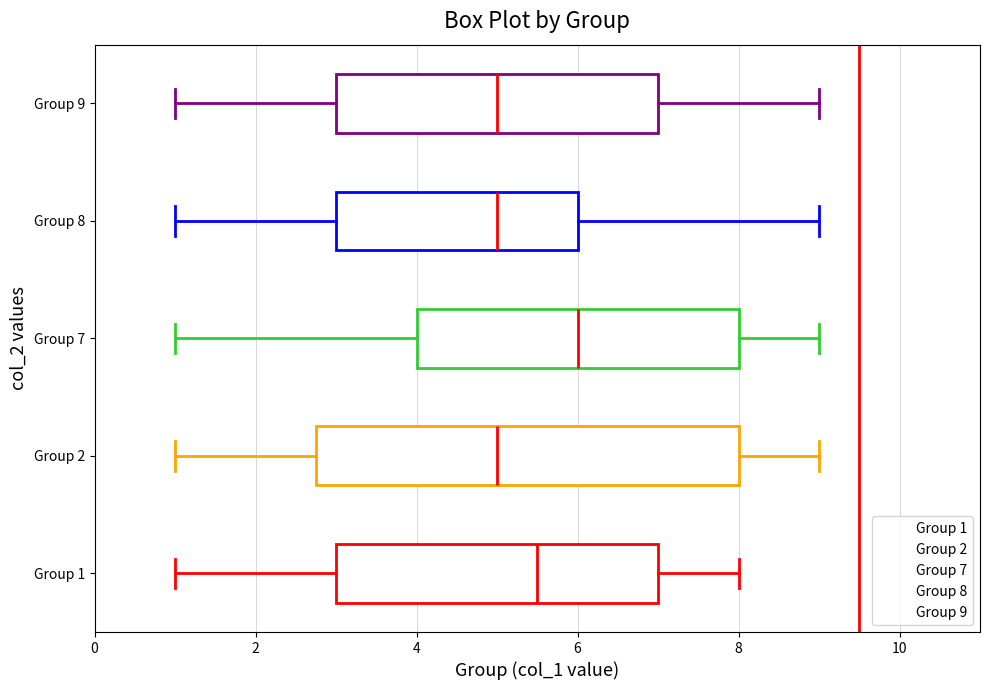

Reading bottom to top, transcribe this box plot: for each box, give where its median line is, the range the box spans, and where its two whiskers end, as read against the x-axis. The values are not printed on the chart, so give them approximately, as read against the axis.

Group 1: median 5.6, box 3.0 to 7.0, whiskers 1.0 to 8.0
Group 2: median 5.0, box 2.8 to 8.0, whiskers 1.0 to 9.0
Group 7: median 6.0, box 4.0 to 8.0, whiskers 1.0 to 9.0
Group 8: median 5.0, box 3.0 to 6.0, whiskers 1.0 to 9.0
Group 9: median 5.0, box 3.0 to 7.0, whiskers 1.0 to 9.0